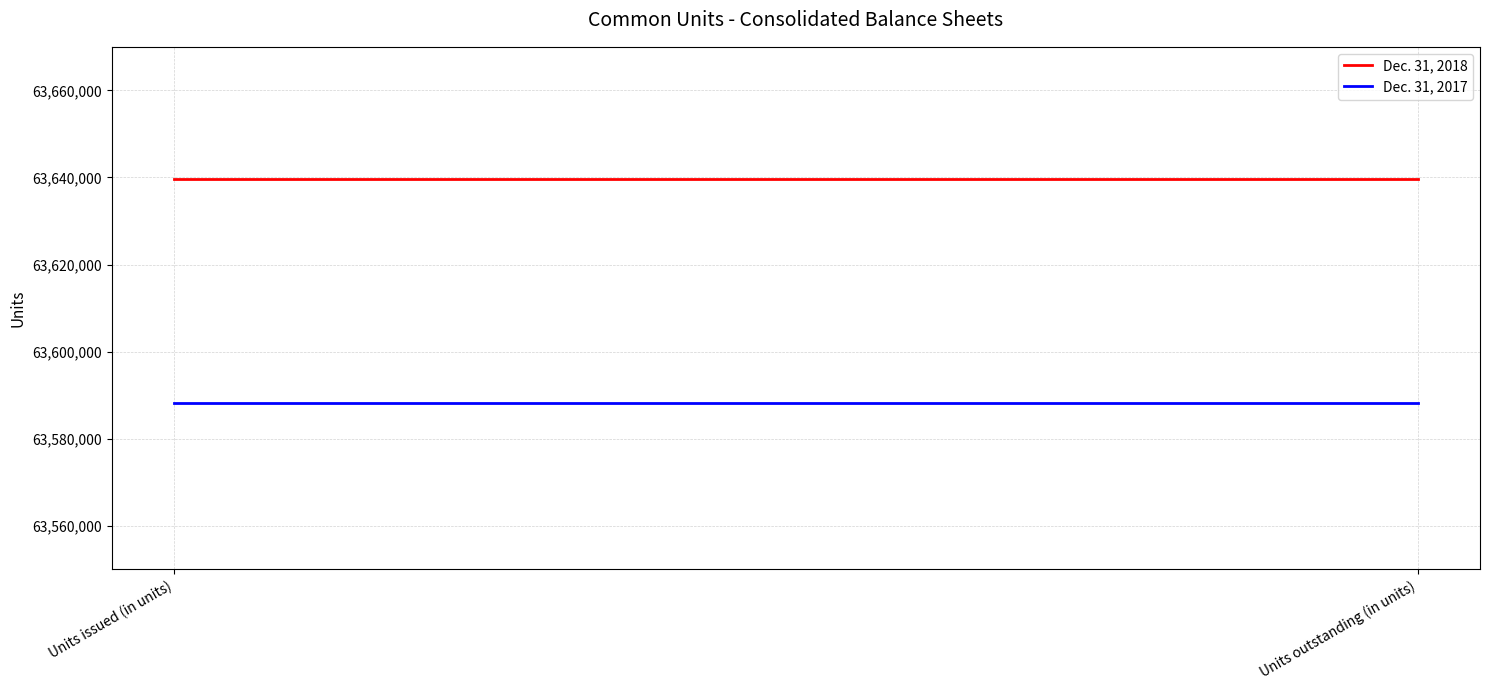

Reading left to right, extract all data points from this chart.

Dec. 31, 2018: 63639676	63639676
Dec. 31, 2017: 63588152	63588152